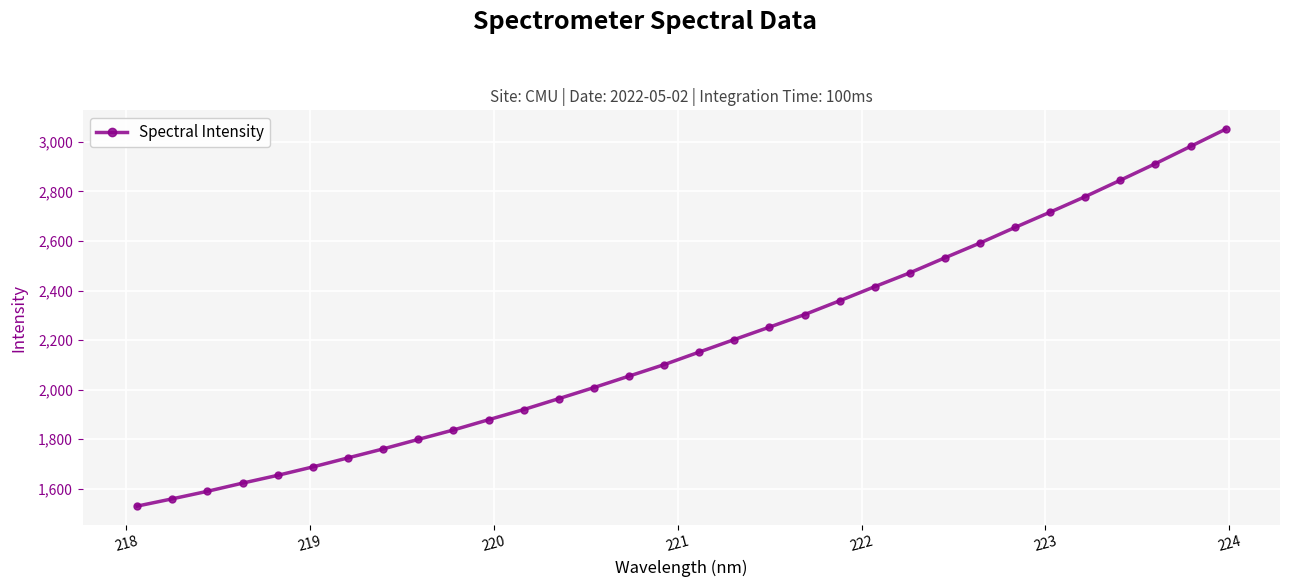

What is the difference between the maximum and minimum values?

1521.7